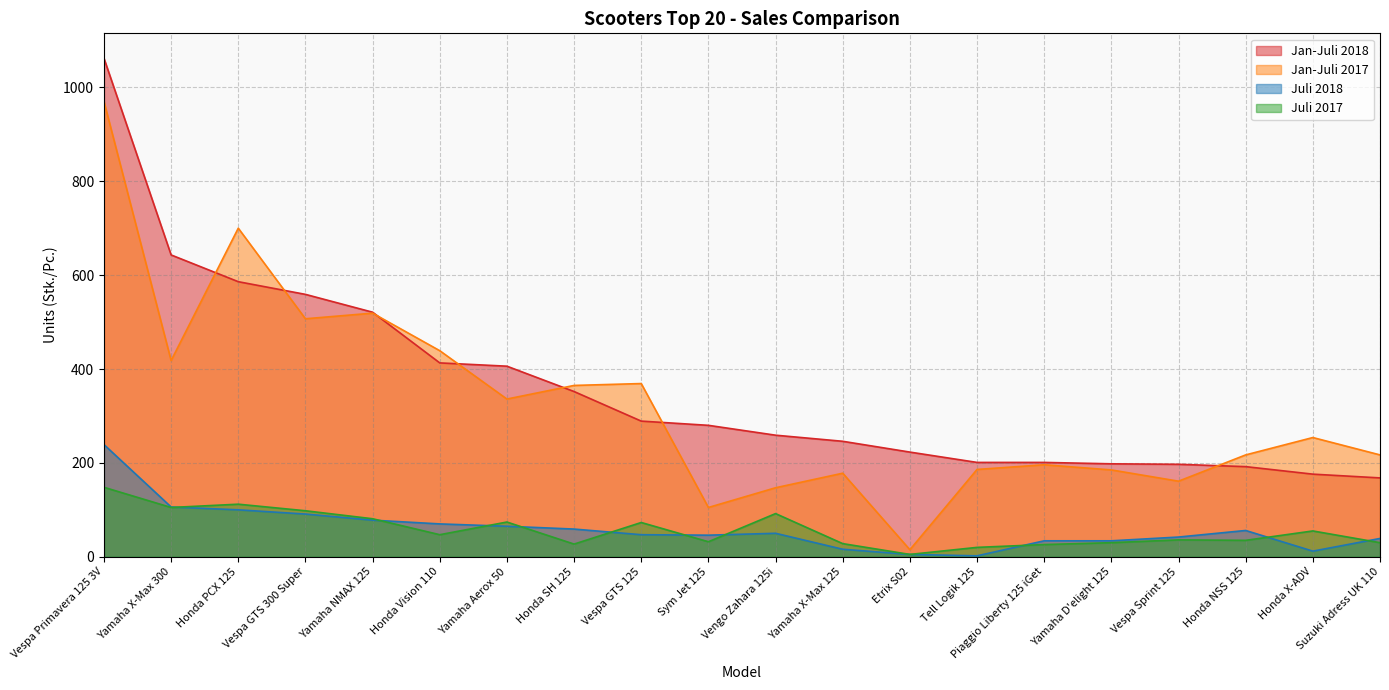

At Etrix S02, list the series in order from largest to smallest.

Jan-Juli 2018, Jan-Juli 2017, Juli 2018, Juli 2017